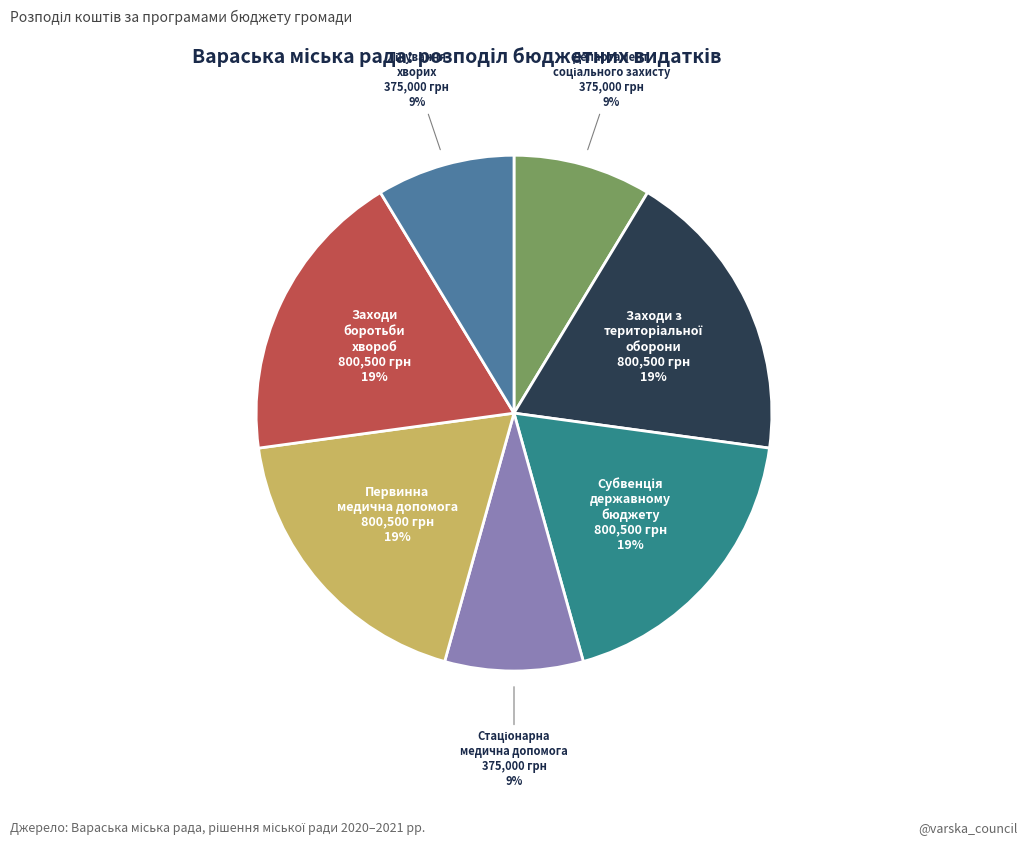

True or false: Заходи боротьби хвороб accounts for 9% of the total.

False